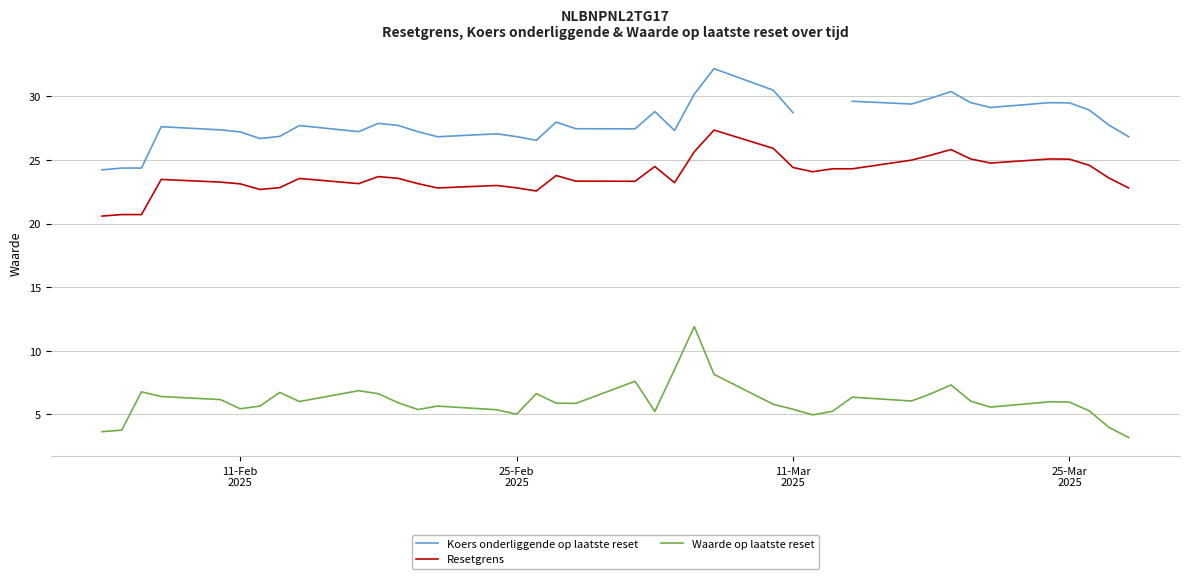

True or false: Resetgrens and Waarde op laatste reset intersect in this chart.

False